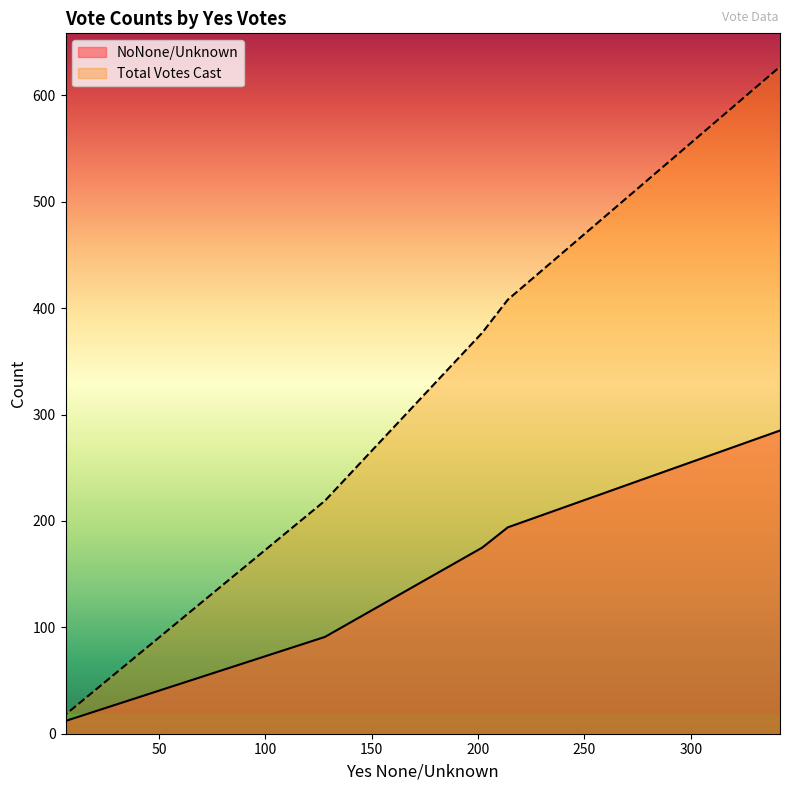

How many data points in Total Votes Cast are less than 219?

2